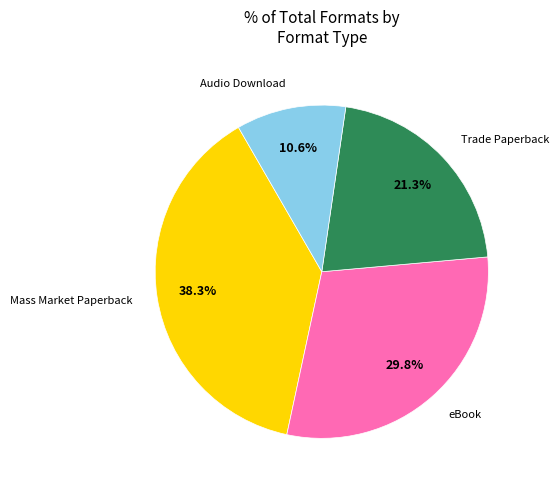

Approximately how many times larger is the value at eBook compared to Trade Paperback?

1.4